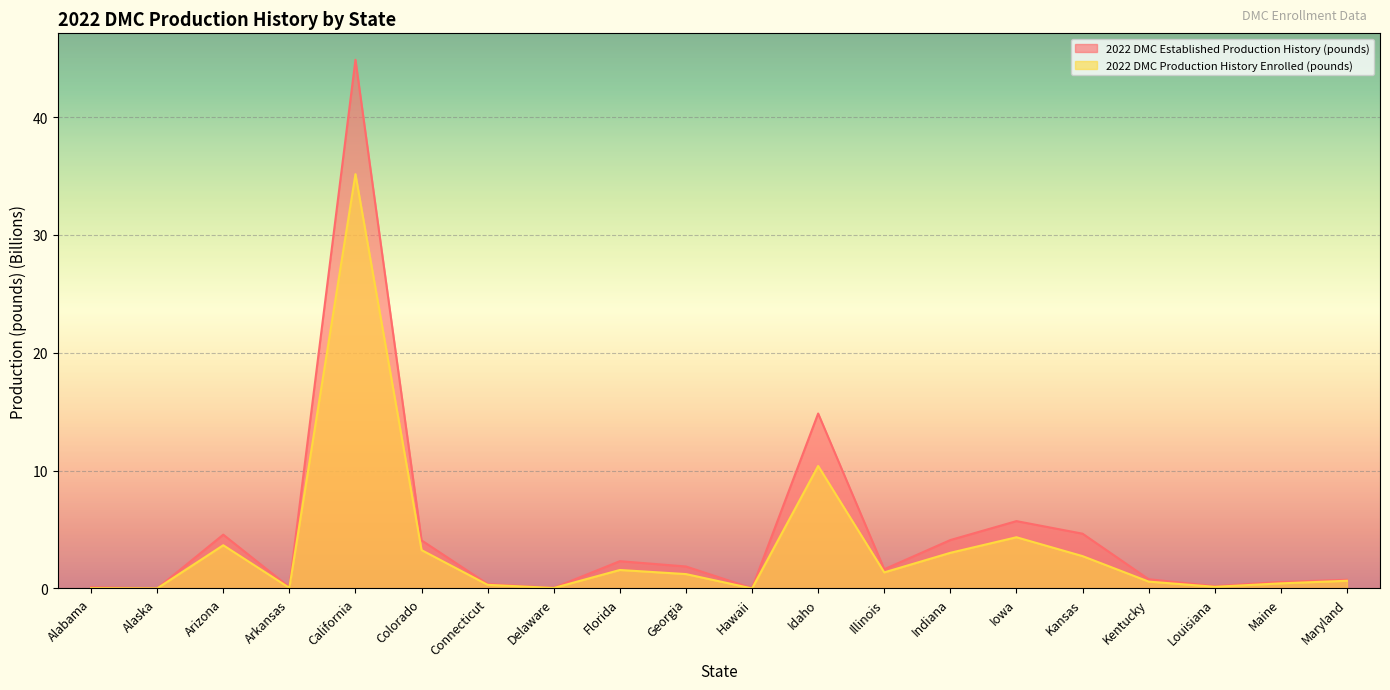

What is the sum of all 2022 DMC Production History Enrolled (pounds) values?

68.9